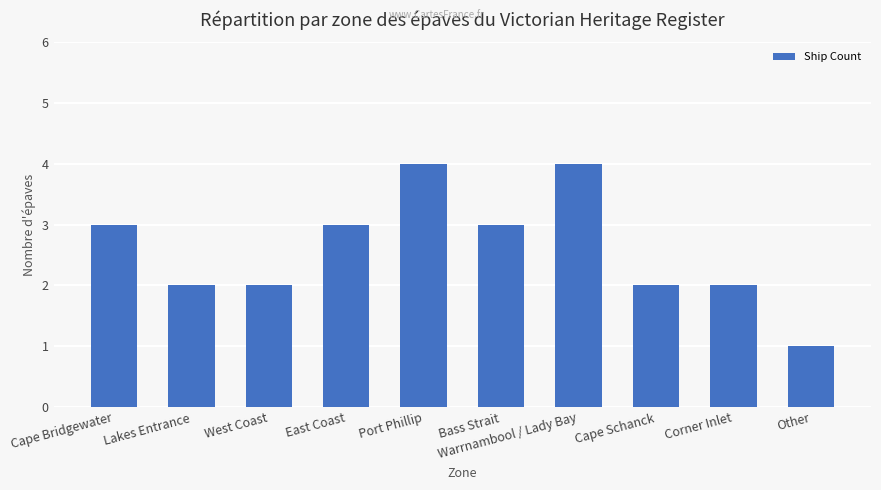

Are the bars grouped side by side (vs. stacked)?

No